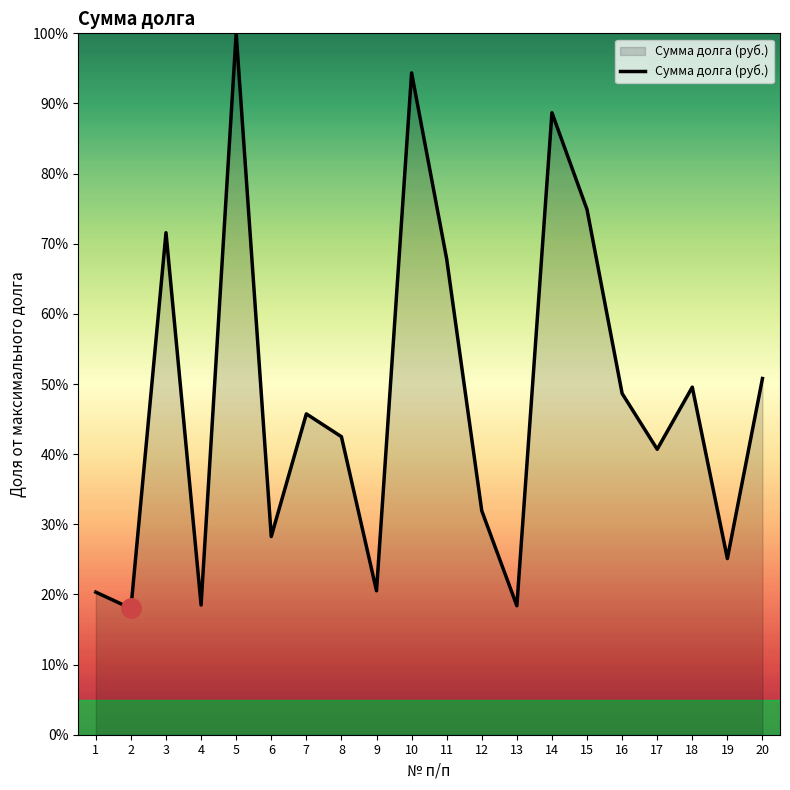

What is the ratio of the value at 2 to the value at 17?

0.4